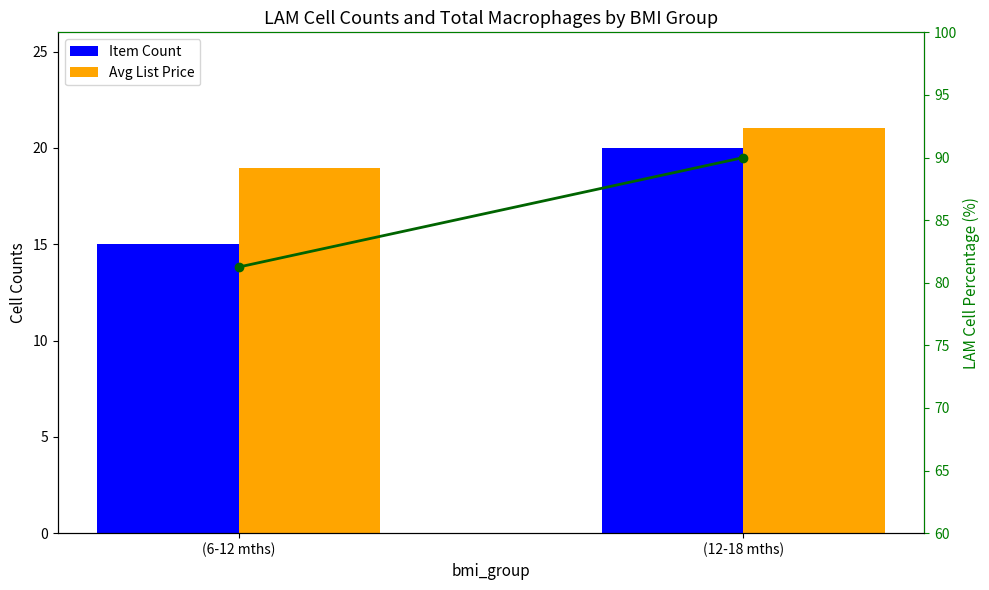

Which series has the largest range (max minus min)?

Price Ratio %